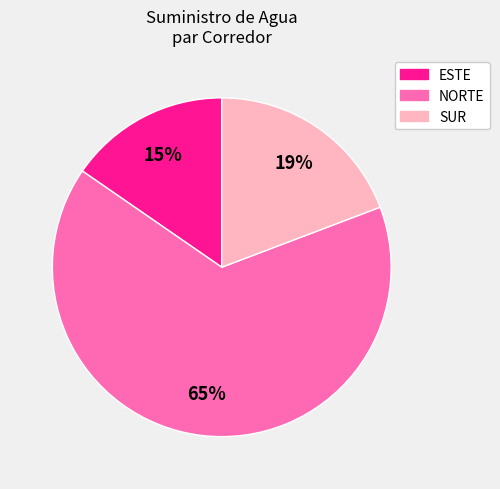

To the nearest percent, what is the average slice percentage?

33%